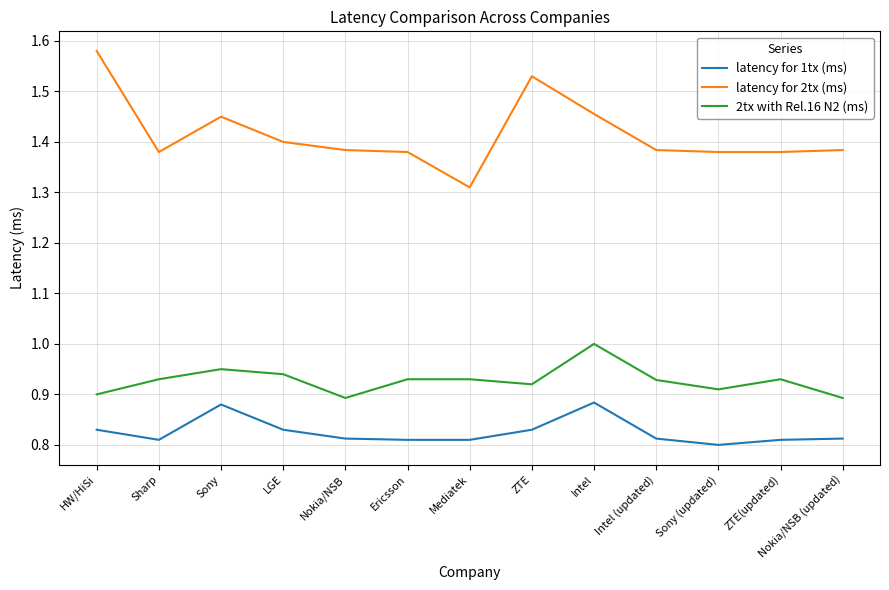

Which series has the largest range (max minus min)?

latency for 2tx (ms)